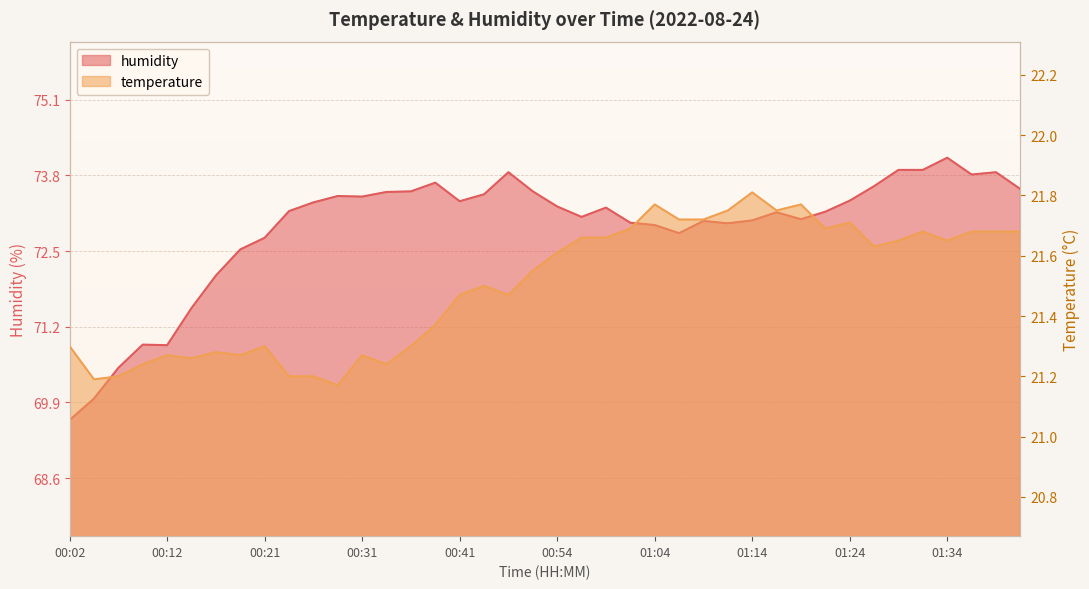

True or false: temperature and humidity cross at least once.

False